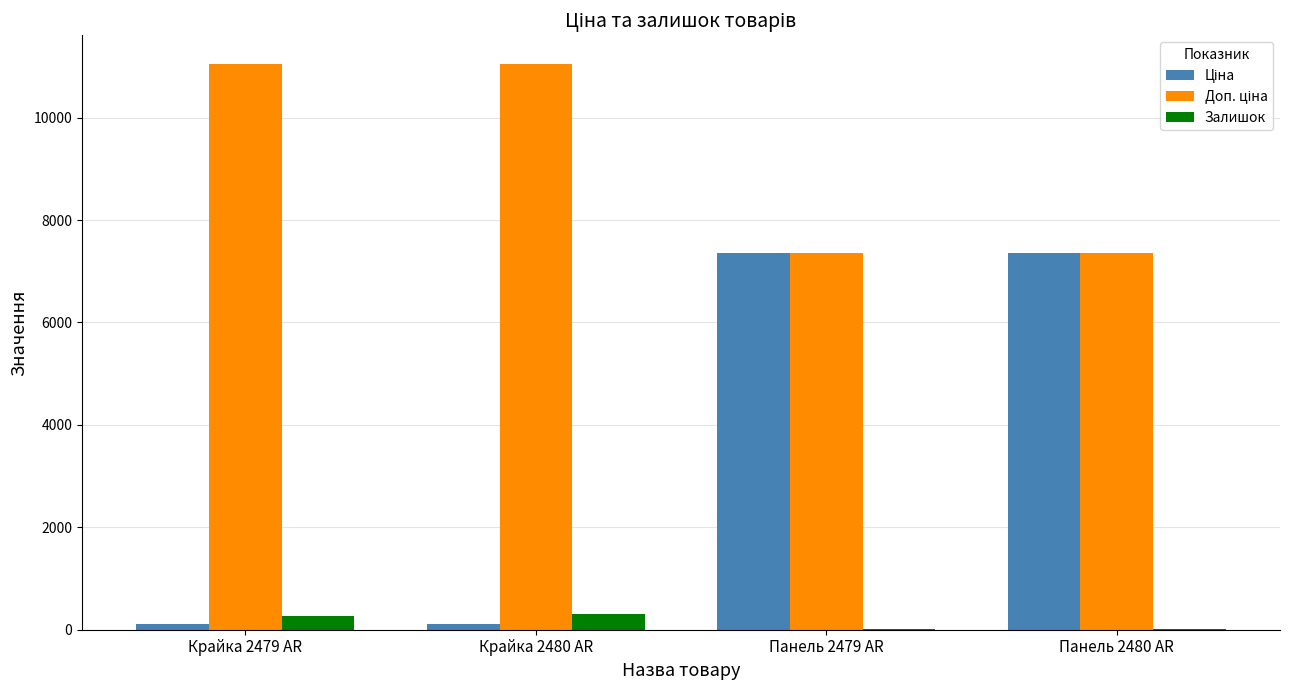

What is the maximum value shown in the chart?

11055.0